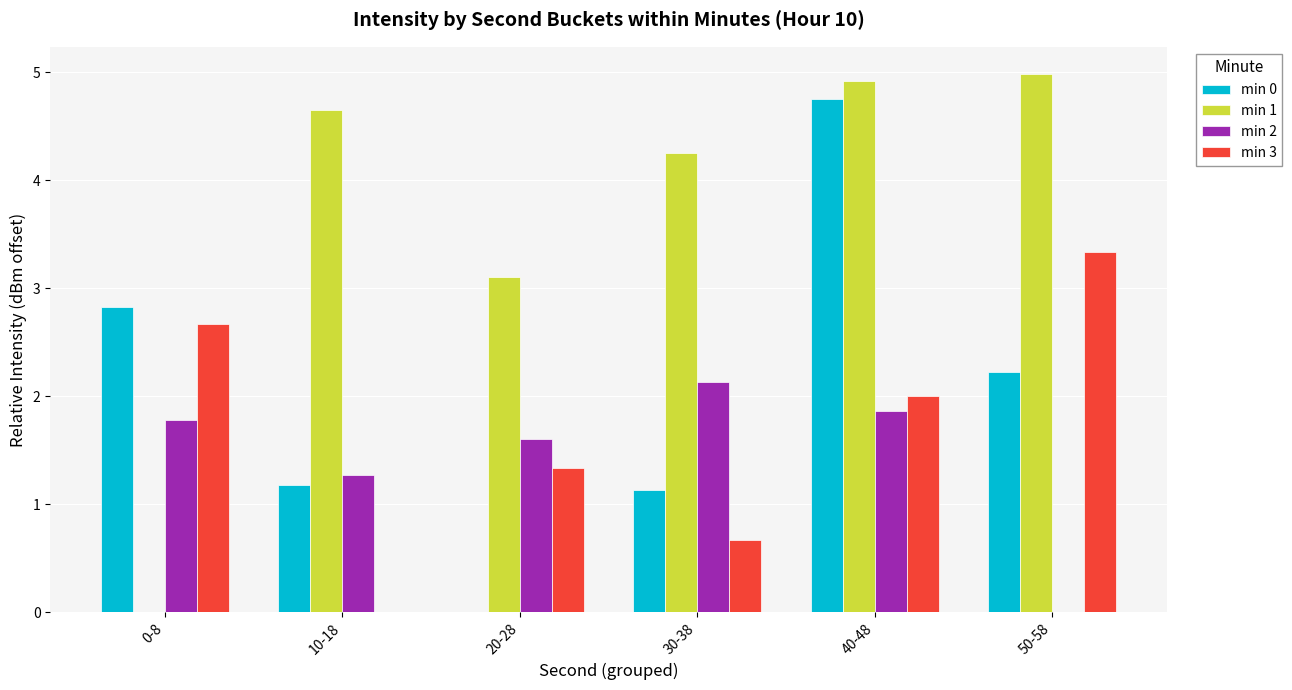

How many data points in min 2 are above 1?

5